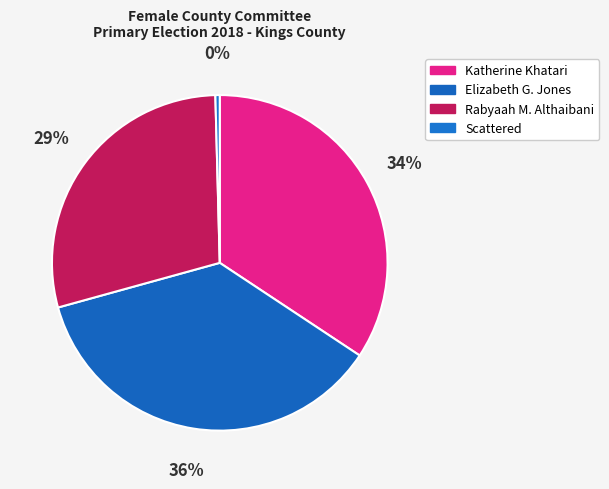

To the nearest percent, what is the difference between the largest and smallest slice percentages?

36%